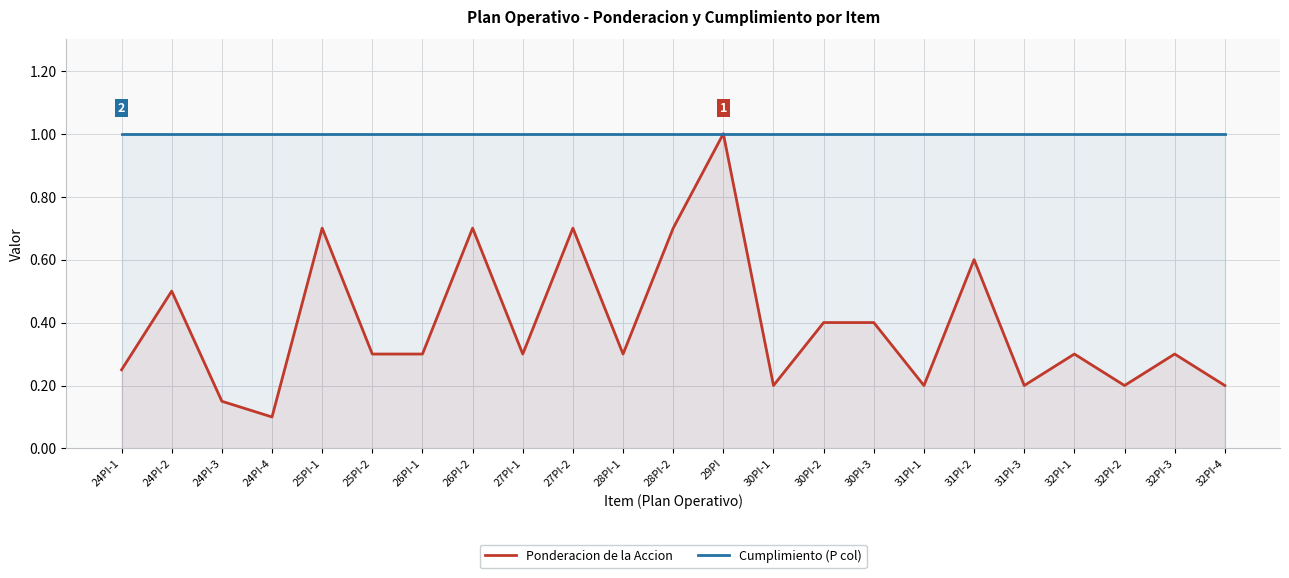

What is the total value across all series at 24PI-2?

1.5